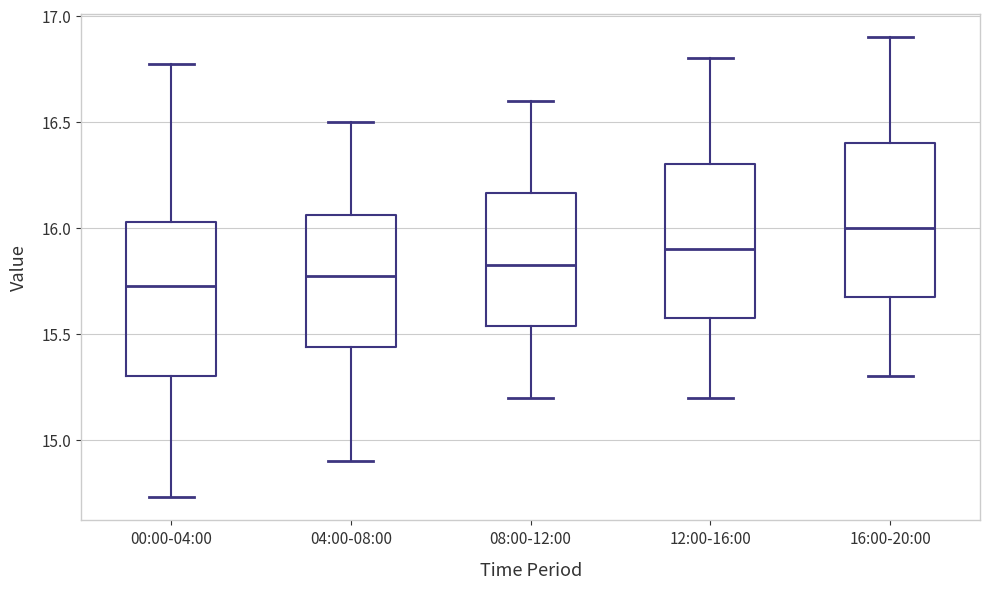

Which box's median line is the highest?

16:00-20:00